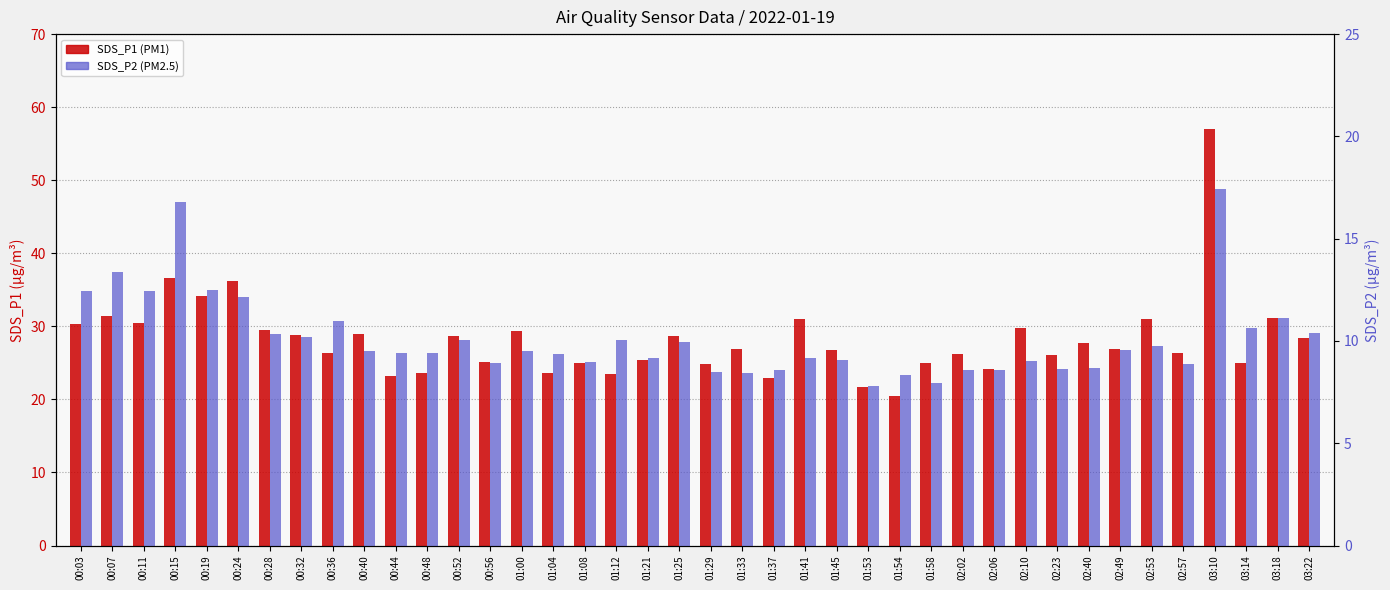

What is the difference between the maximum and minimum values in the SDS_P1 series?

36.5